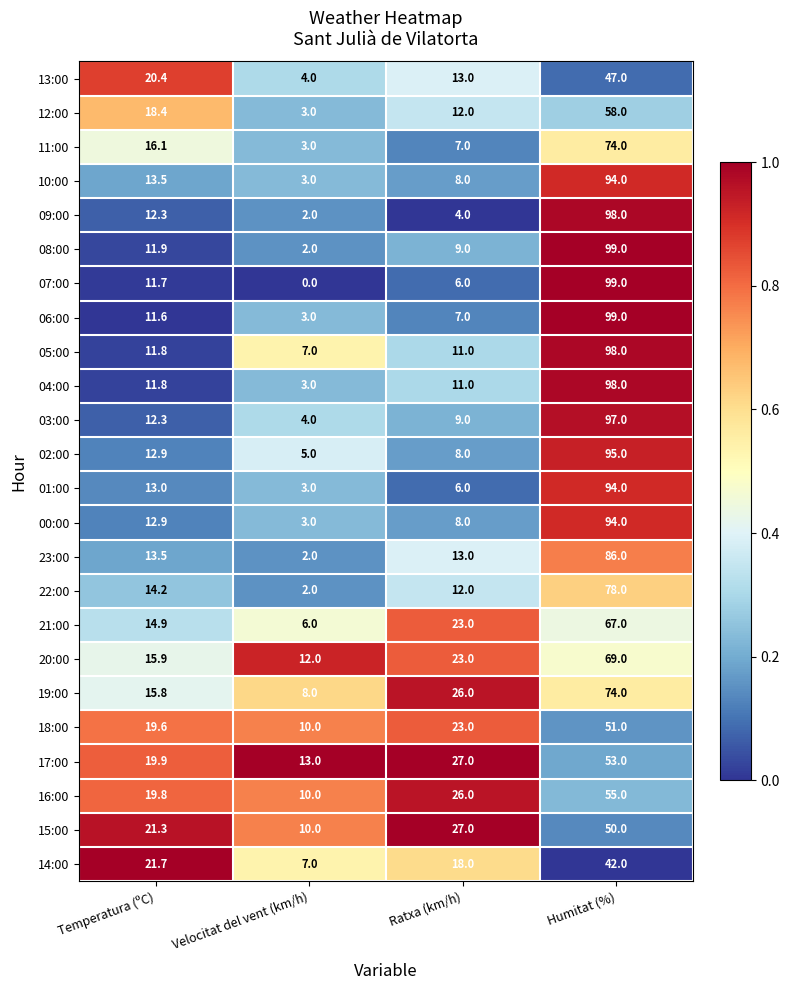

What is the total value across all series at Ratxa (km/h)?

337.0